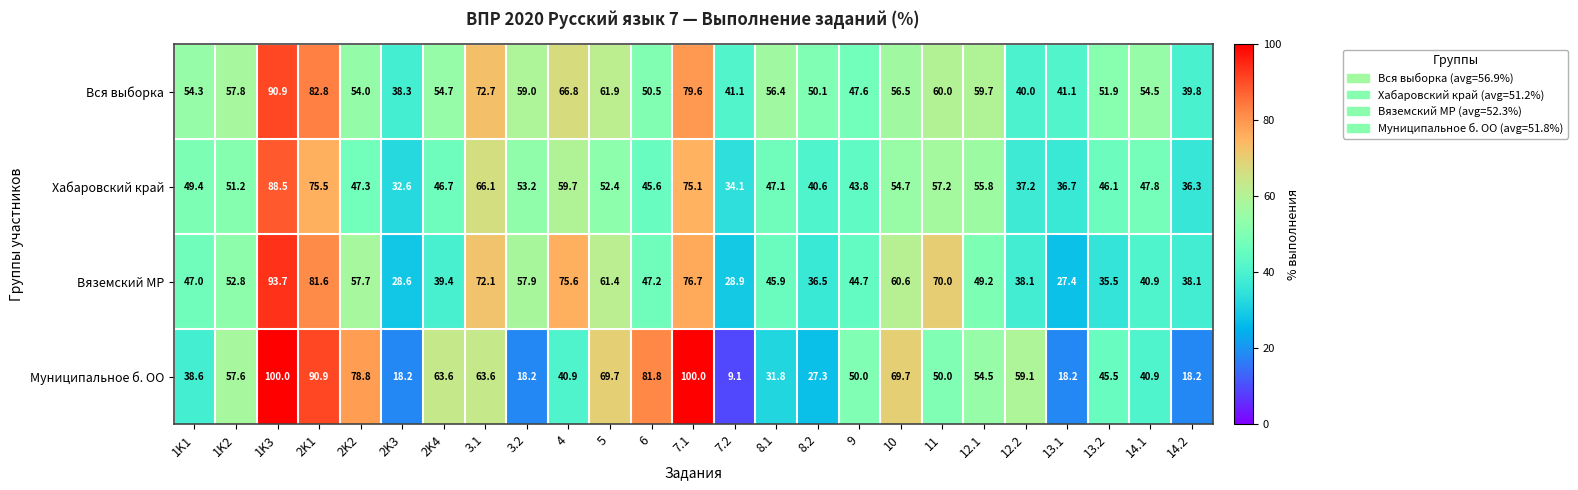

Which category has the lowest value across all series?

7.2